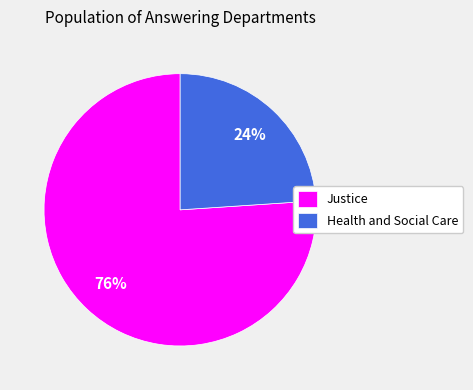

What is the smallest slice in the pie chart?

Health and Social Care